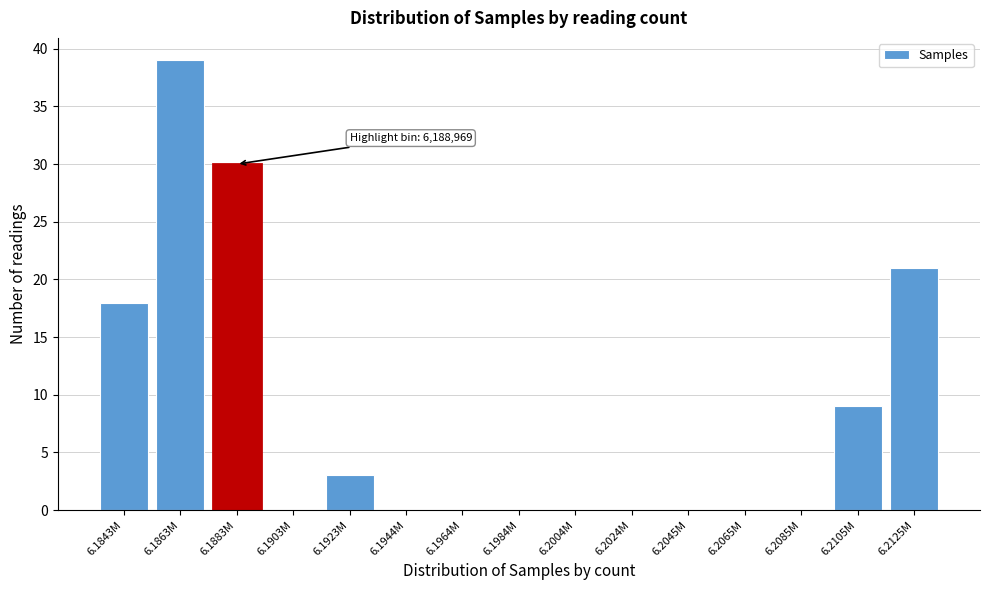

Reading right to left, transcribe all the data shown in this chart.

6.2125M=21	6.2105M=9	6.2085M=0	6.2065M=0	6.2045M=0	6.2024M=0	6.2004M=0	6.1984M=0	6.1964M=0	6.1944M=0	6.1923M=3	6.1903M=0	6.1883M=30	6.1863M=39	6.1843M=18